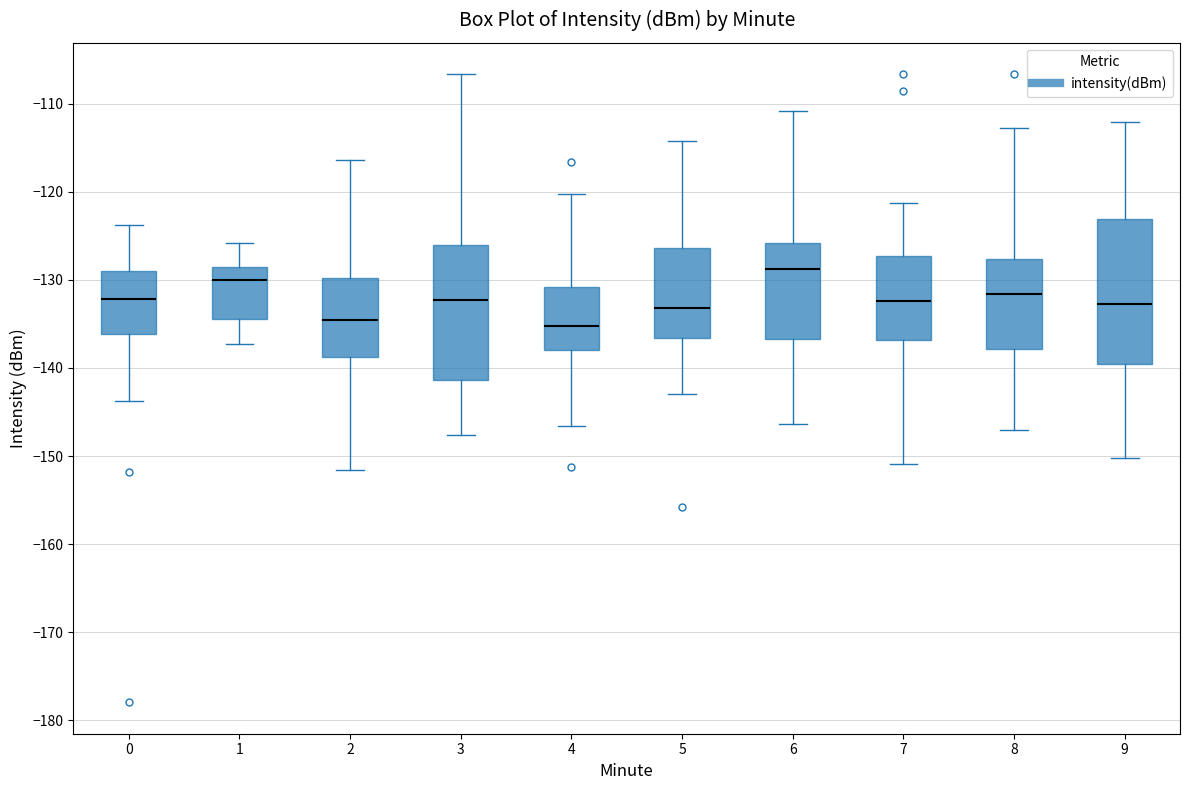

Reading left to right, transcribe this box plot: for each box, give where its median line is, the range the box spans, and where its two whiskers end, as read against the y-axis. The values are not printed on the chart, so give them approximately, as read against the axis.

0: median -132, box -136 to -129, whiskers -144 to -124
1: median -130, box -134 to -129, whiskers -137 to -126
2: median -135, box -139 to -130, whiskers -152 to -116
3: median -132, box -141 to -126, whiskers -148 to -107
4: median -135, box -138 to -131, whiskers -147 to -120
5: median -133, box -137 to -126, whiskers -143 to -114
6: median -129, box -137 to -126, whiskers -146 to -111
7: median -132, box -137 to -127, whiskers -151 to -121
8: median -132, box -138 to -128, whiskers -147 to -113
9: median -133, box -140 to -123, whiskers -150 to -112